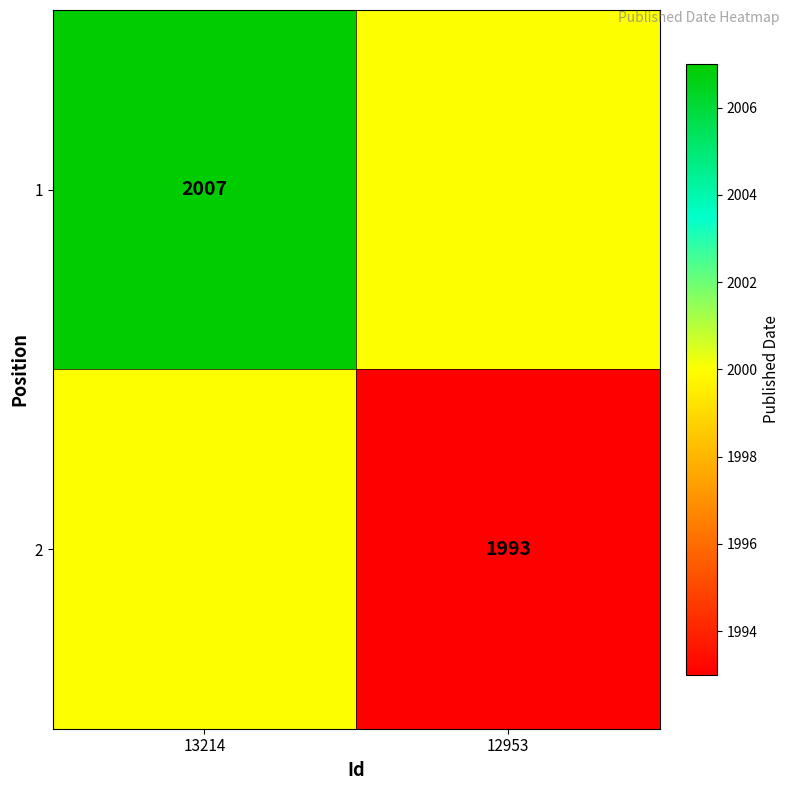

The 2 series shows 3170 at 12953. True or false?

False